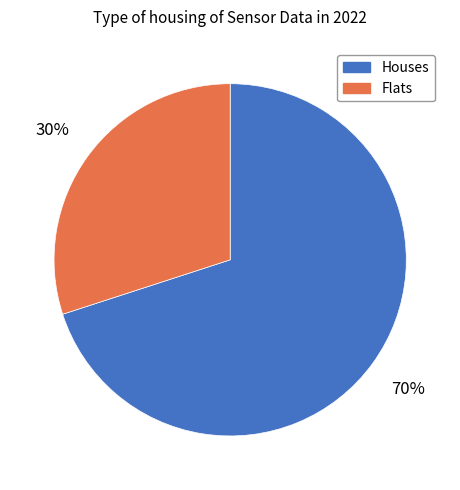

True or false: Flats accounts for 30% of the total.

True